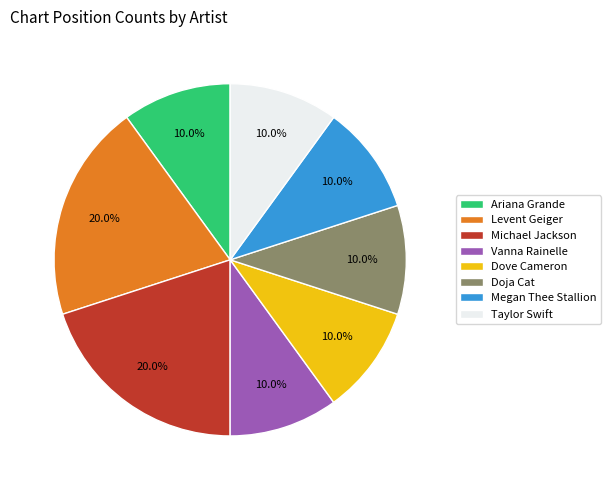

How many segments does this pie chart have?

8